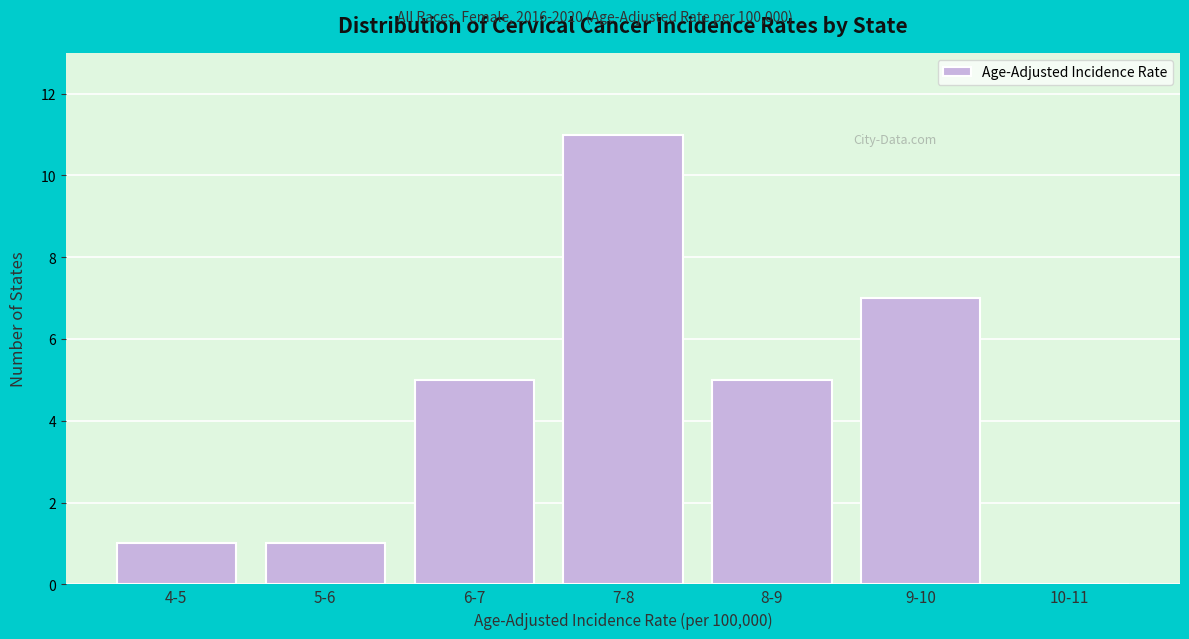

Reading left to right, extract all data points from this chart.

4-5=1	5-6=1	6-7=5	7-8=11	8-9=5	9-10=7	10-11=0